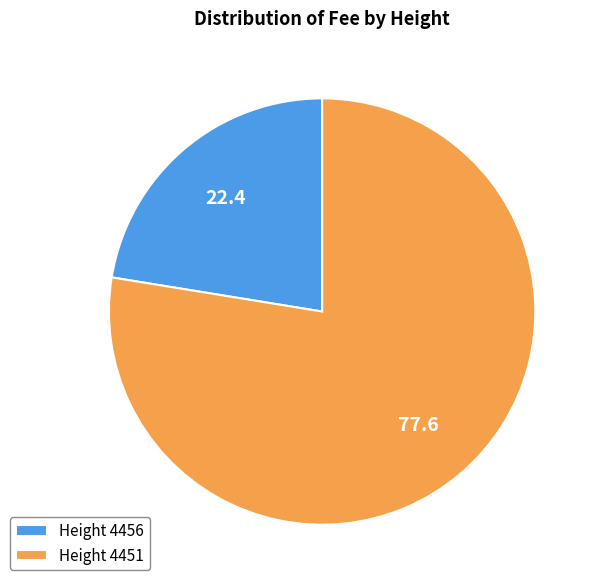

How many segments does this pie chart have?

2